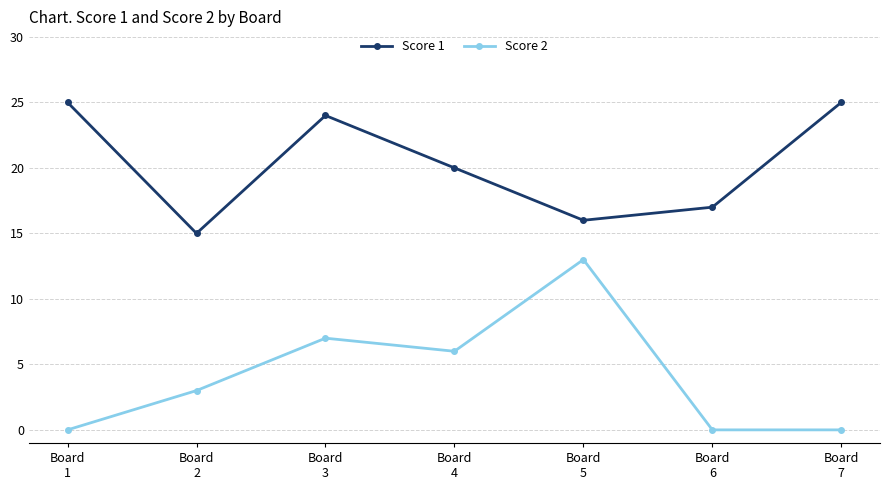

The Score 2 series shows 3 at Board
2. True or false?

True